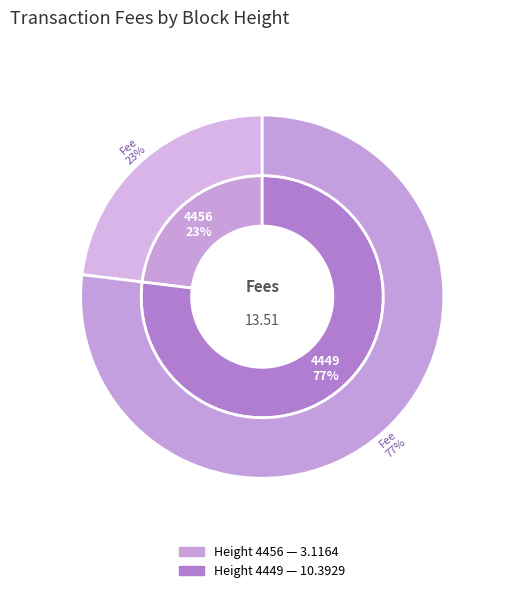

To the nearest percent, what is the combined percentage of 4456 and 4449?

100%